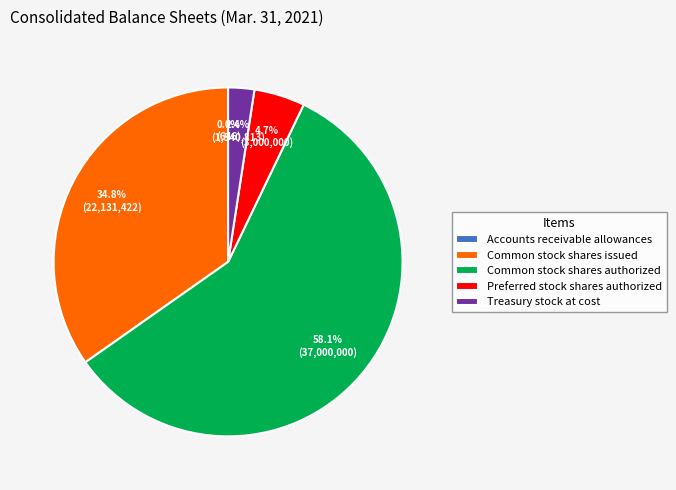

Which category accounts for the majority?

Common stock shares authorized